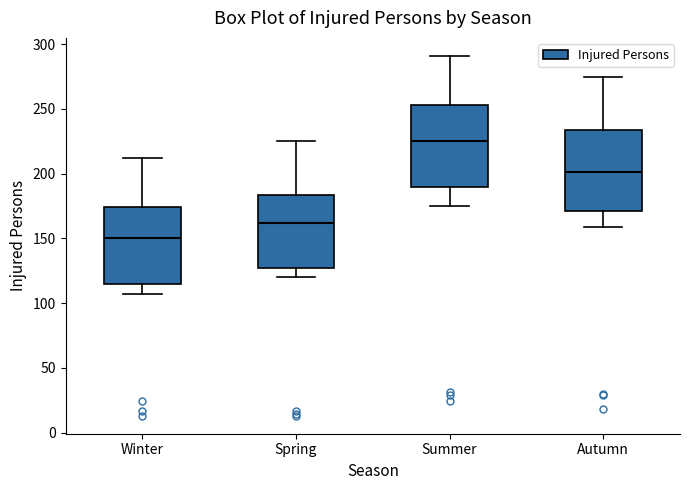

Reading left to right, read every box against the y-axis: the position of its median line, the range the box covers, and the ends of its whiskers. The values are not printed on the chart, so give them approximately, as read against the axis.

Winter: median 150, box 115 to 175, whiskers 105 to 210
Spring: median 160, box 125 to 185, whiskers 120 to 225
Summer: median 225, box 190 to 255, whiskers 175 to 290
Autumn: median 200, box 170 to 235, whiskers 160 to 275